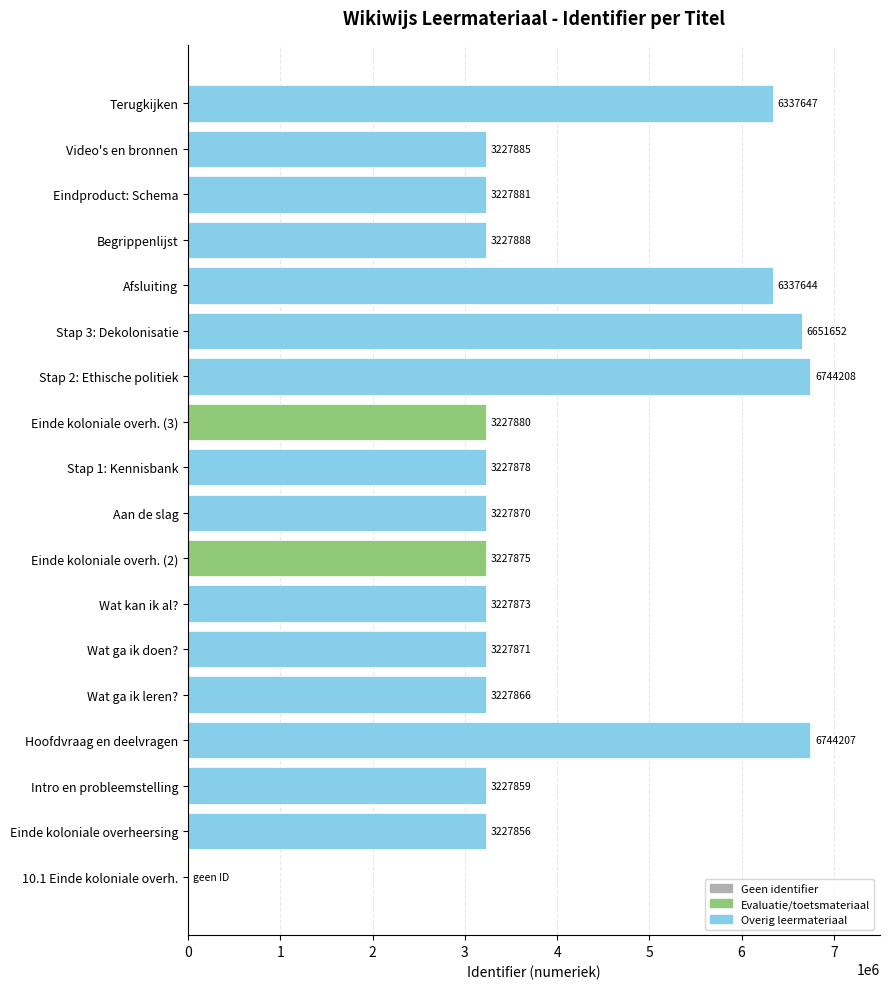

What is the average value?

3974991